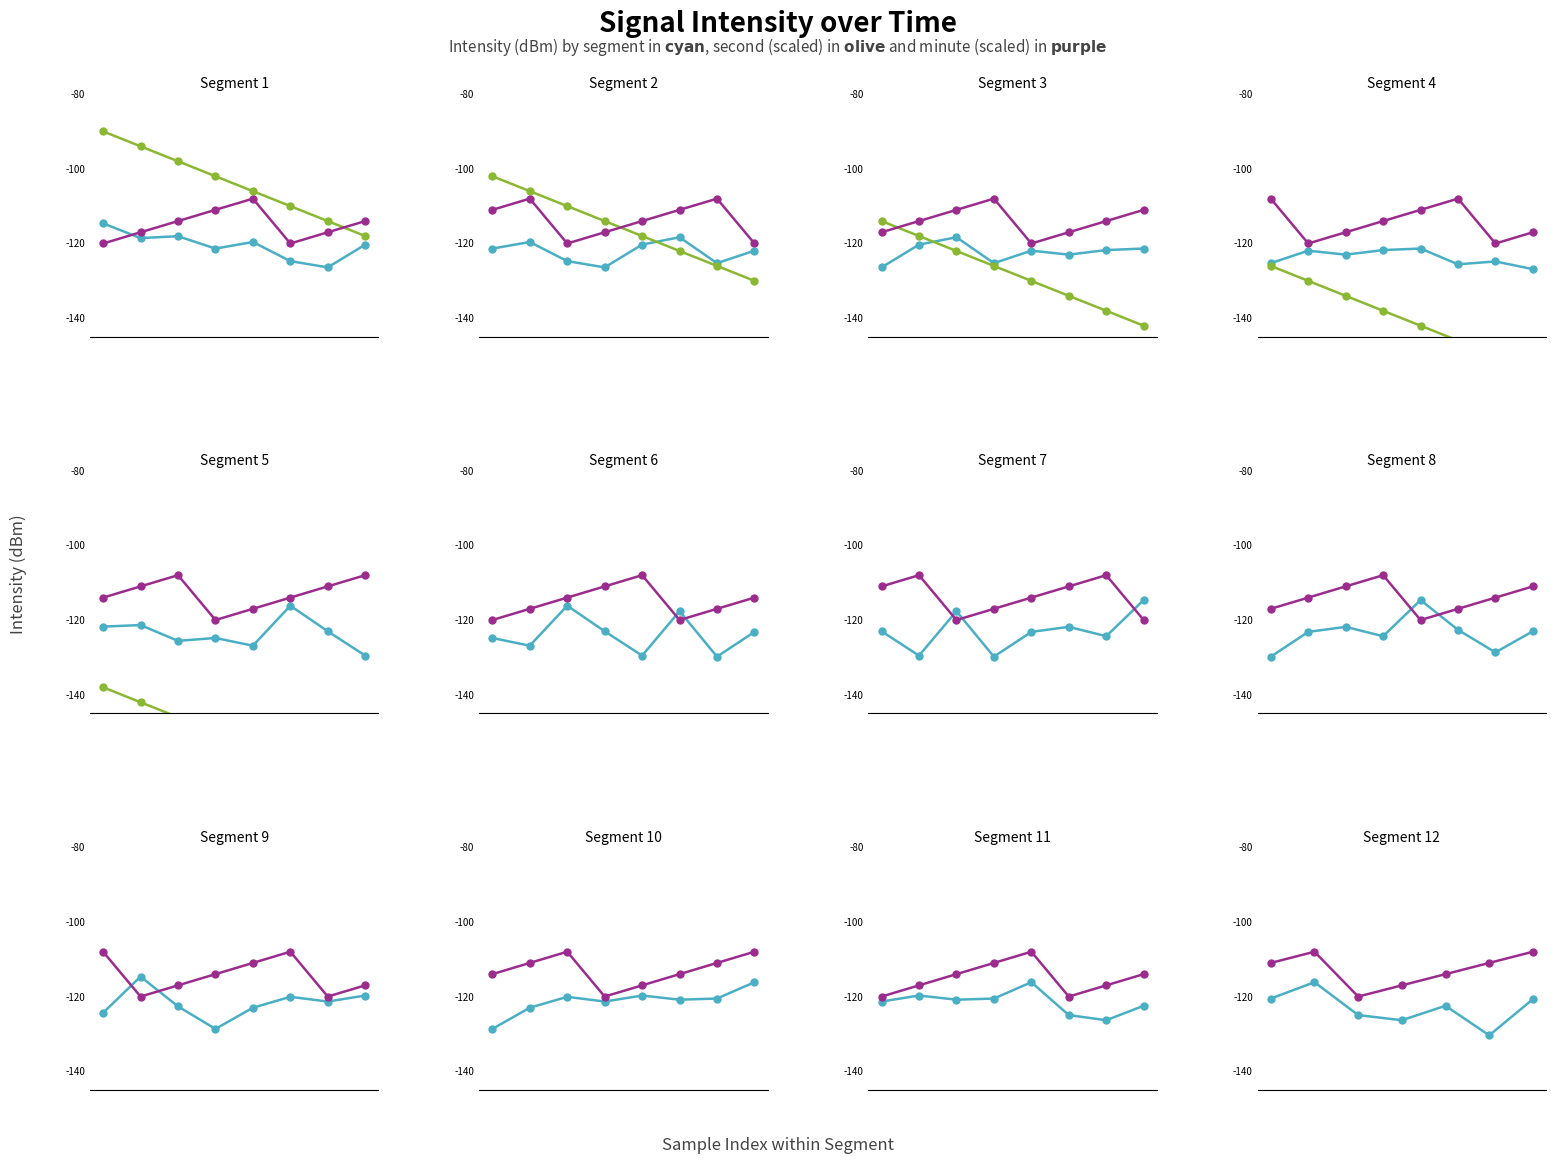

What is the value of the minute point at the 2nd from the left?

-108.0